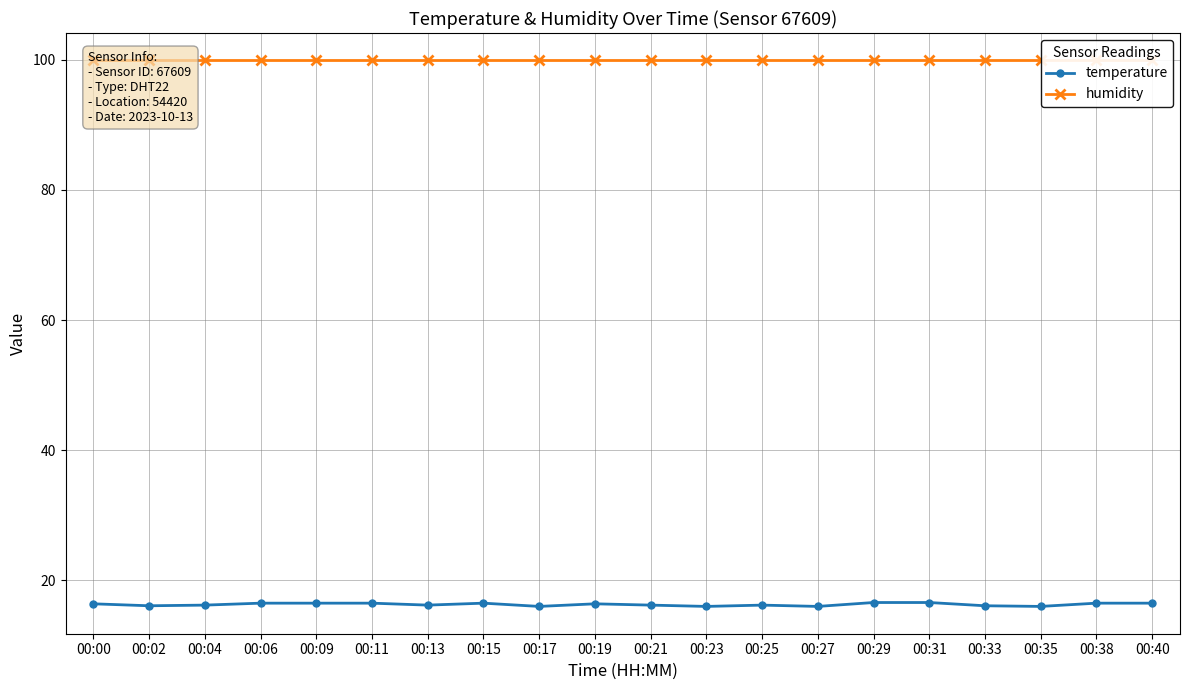

Does the chart have visible grid lines?

Yes